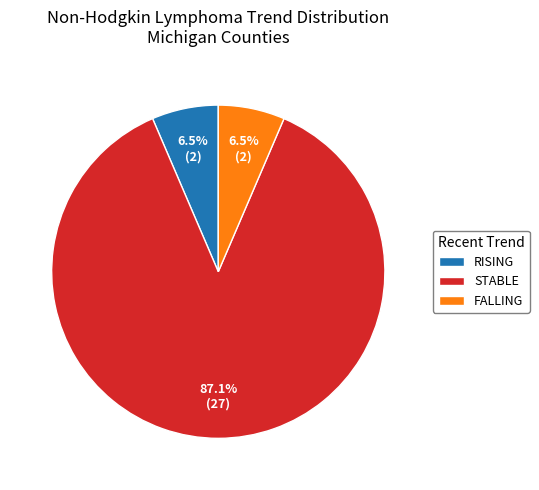

What portion of the pie excludes RISING?

93.5%